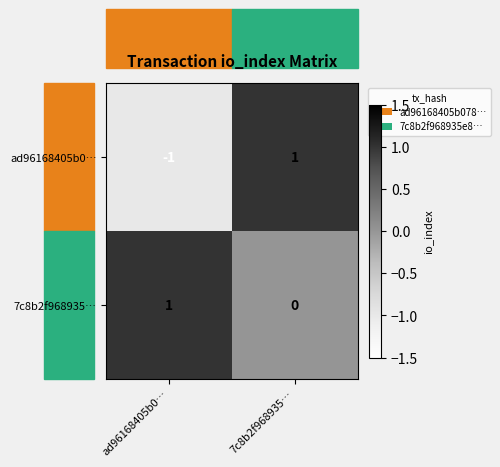

List the series in order of their overall mean, highest first.

7c8b2f968935…, ad96168405b0…